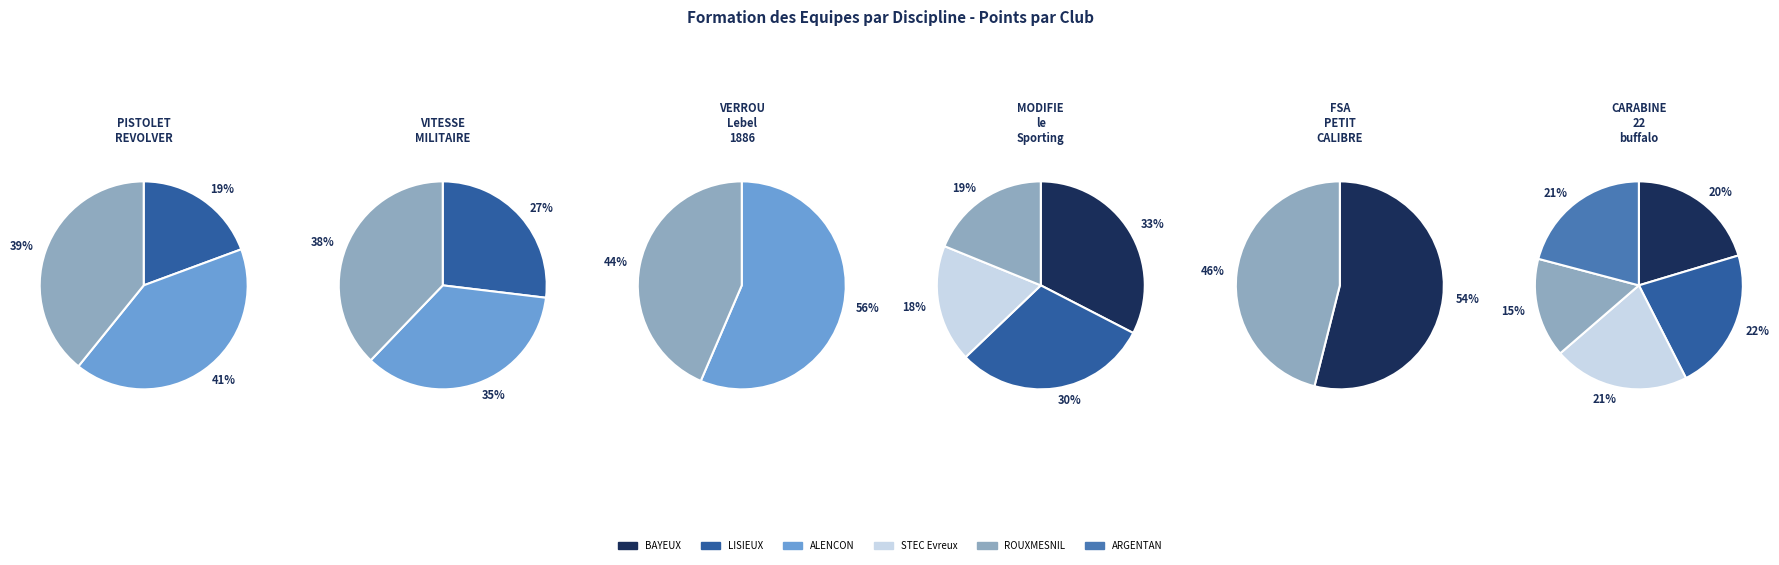

Which series has the widest spread of values?

PISTOLET REVOLVER